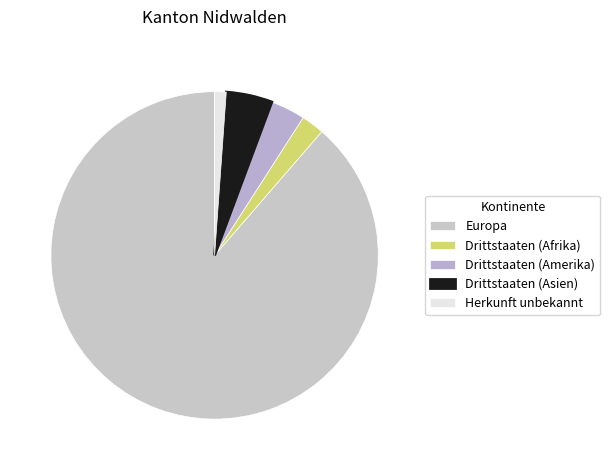

How many slices are in this pie chart?

5